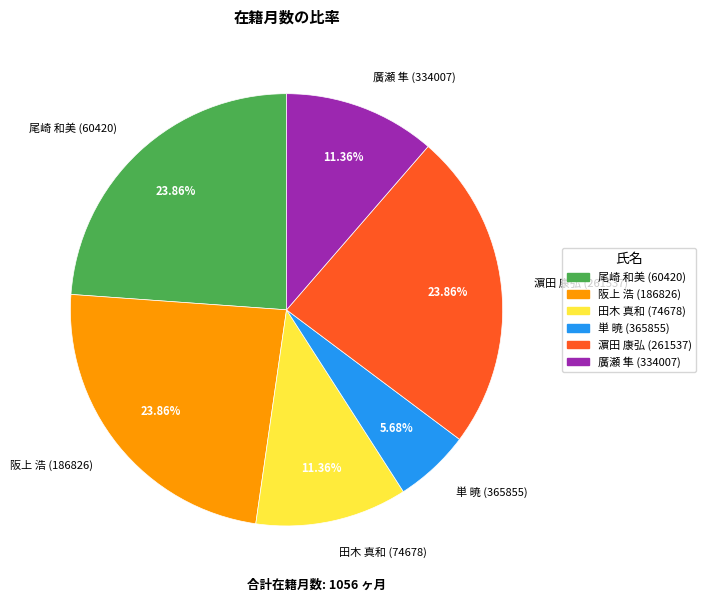

Is 田木 真和 (74678) the majority of the pie?

No